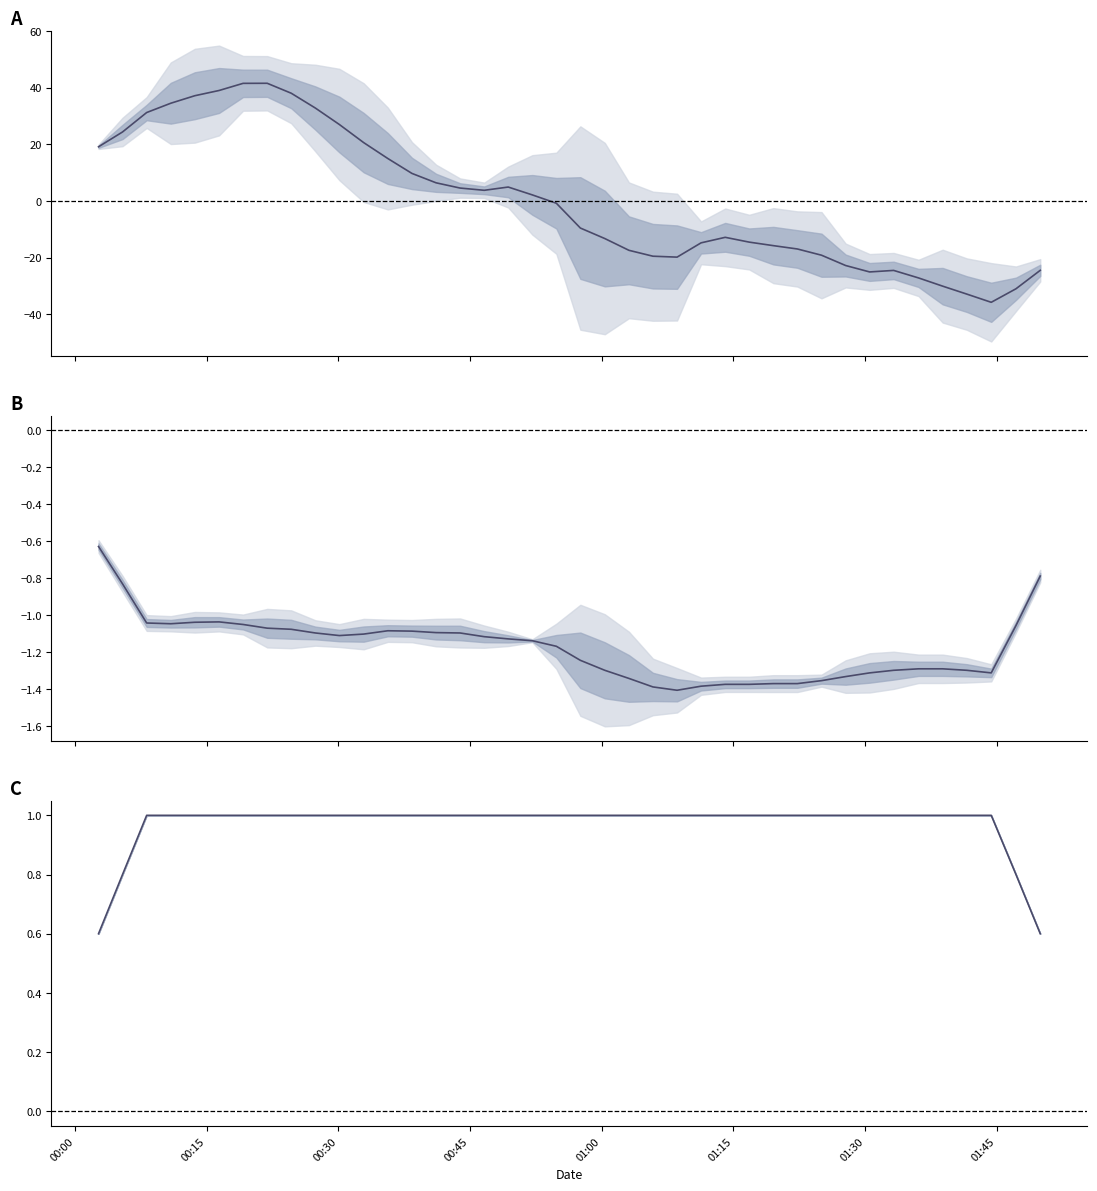

Does the chart display data point markers on the line(s)?

No